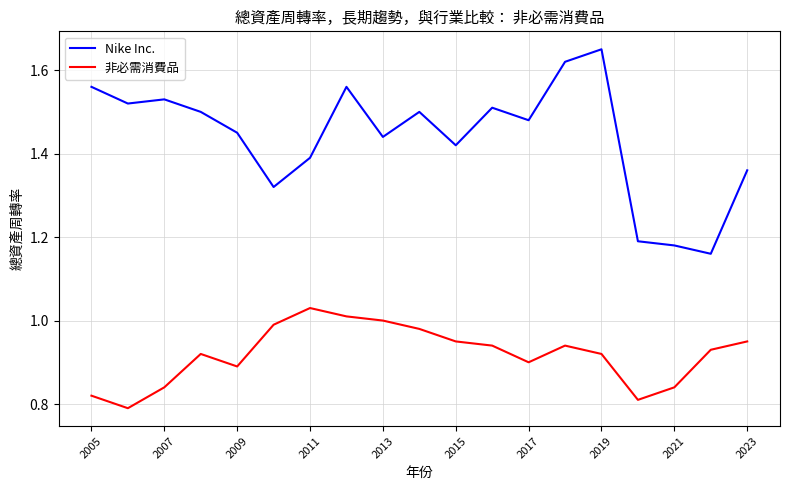

True or false: Nike Inc. and 非必需消費品 intersect in this chart.

False